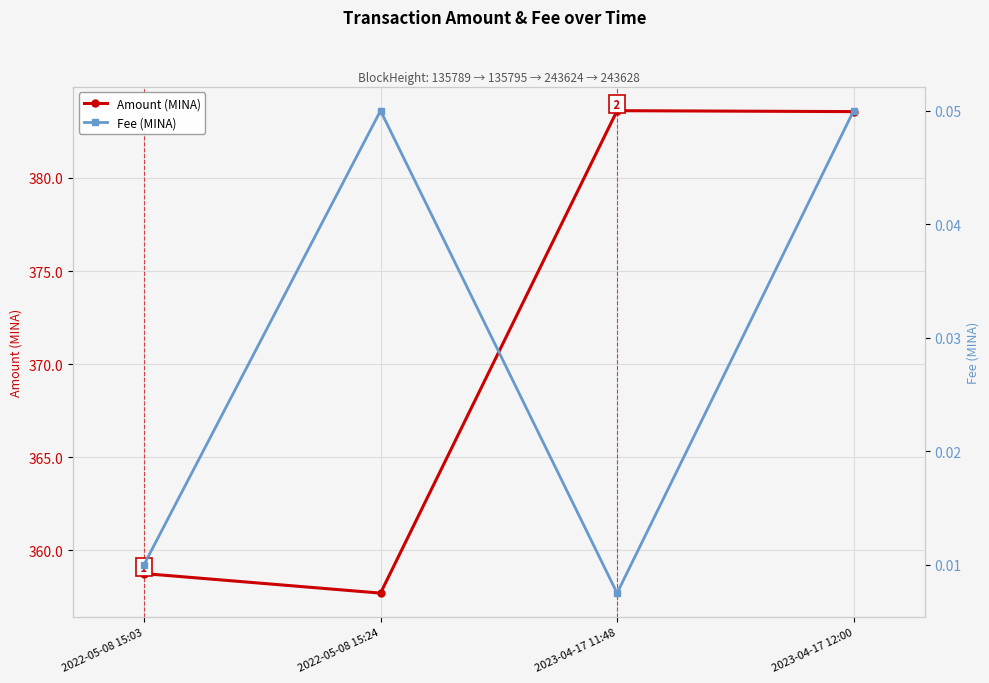

Reading right to left, what are all the values shown in this chart?

Amount (MINA): 2023-04-17 12:00=383.6	2023-04-17 11:48=383.6	2022-05-08 15:24=357.7	2022-05-08 15:03=358.8
Fee (MINA): 2023-04-17 12:00=0.1	2023-04-17 11:48=0.0	2022-05-08 15:24=0.1	2022-05-08 15:03=0.0